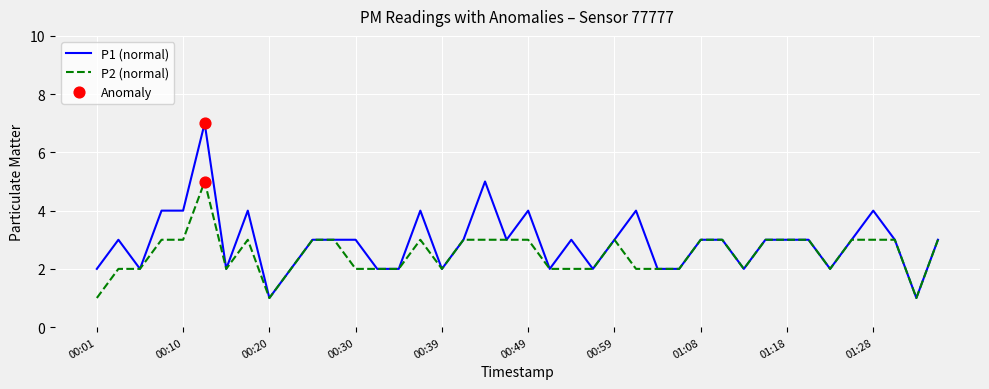

Which series has the largest range (max minus min)?

P1 (normal)